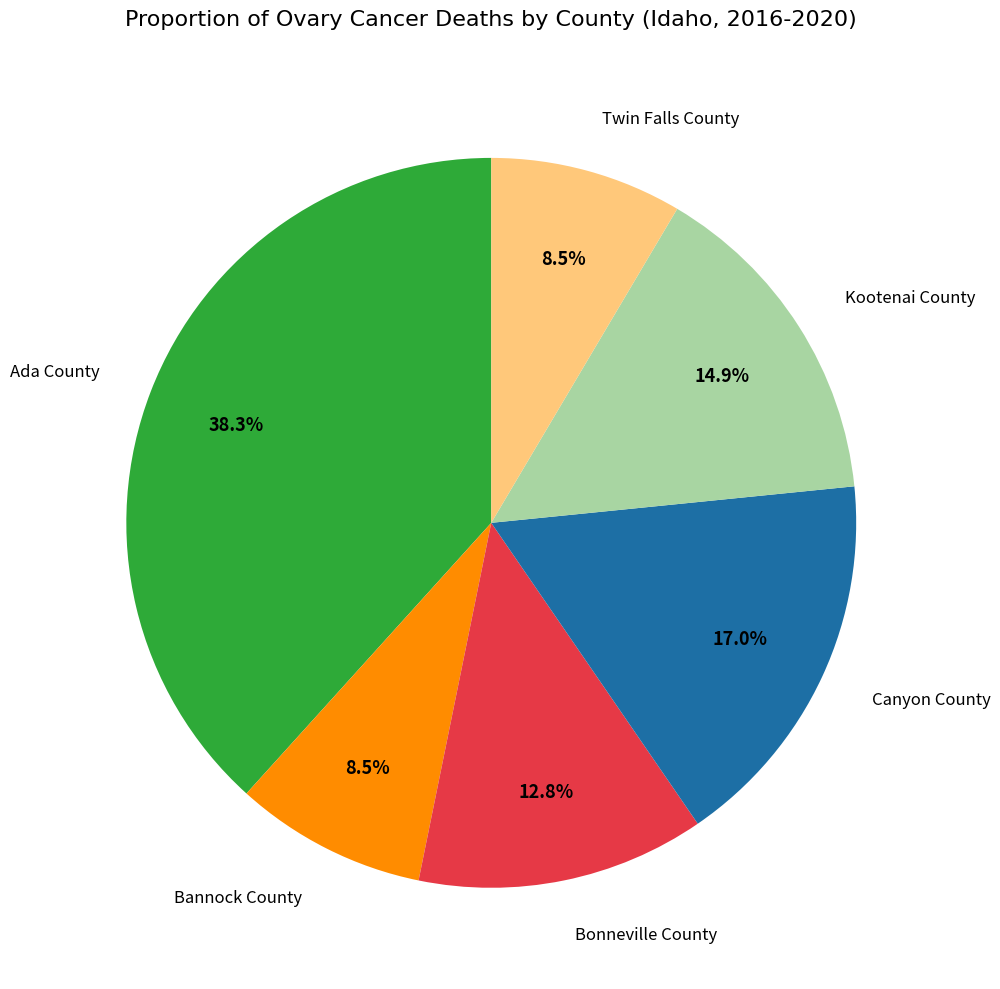

Is there a majority slice in this chart?

No